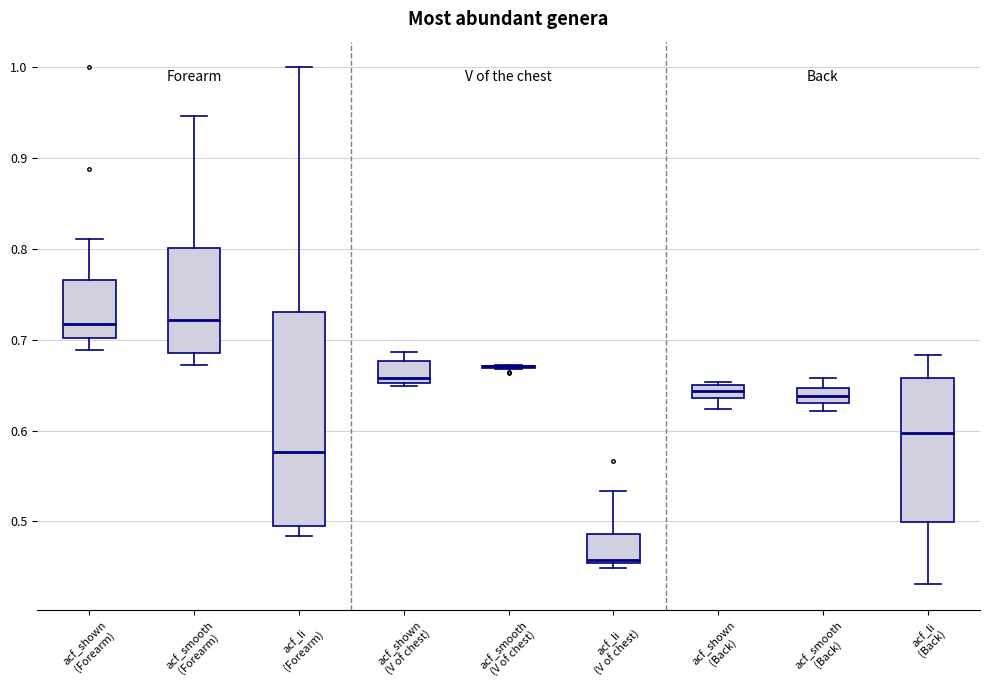

Where is the lower edge of the box for acf_smooth (Back) on the y-axis? The values are not printed on the chart, so give them approximately, as read against the axis.

0.63